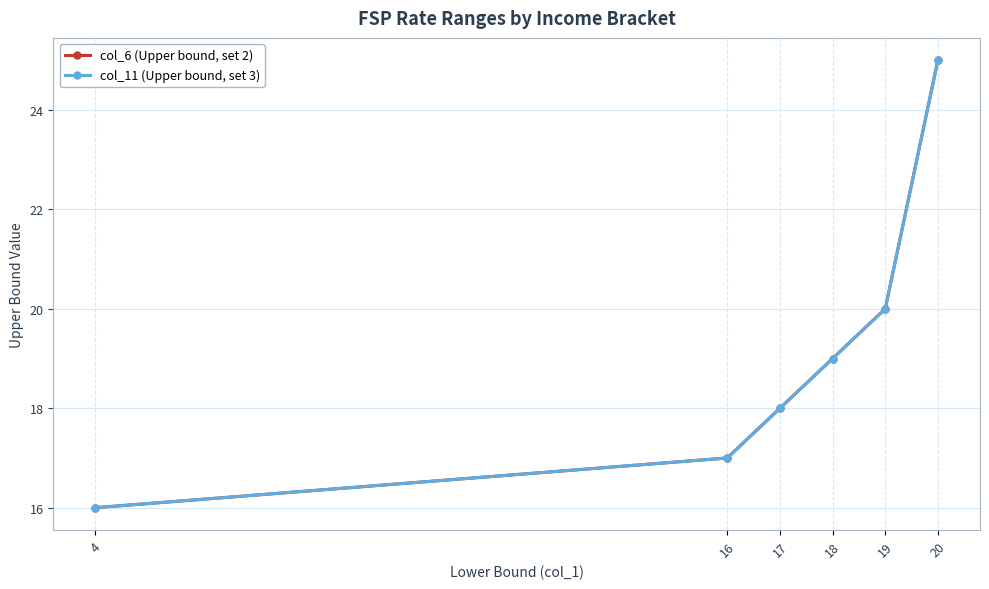

Which label corresponds to the largest value in the chart?

20